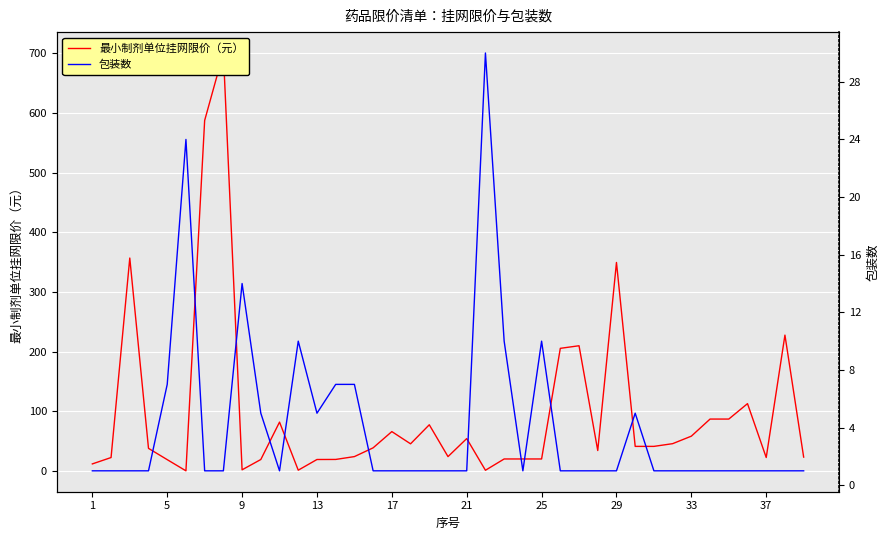

In 包装数, how many points are lower than both neighbors (excluding endpoints)?

3